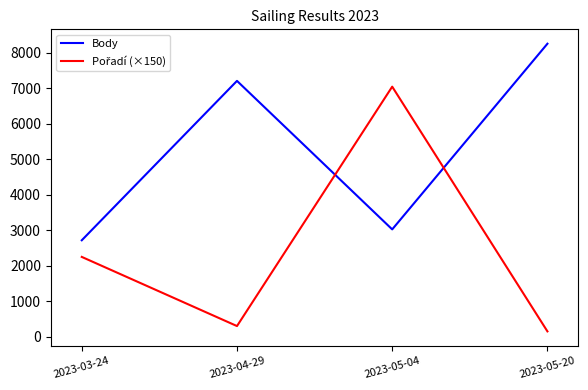

What is the maximum value for Body?

8261